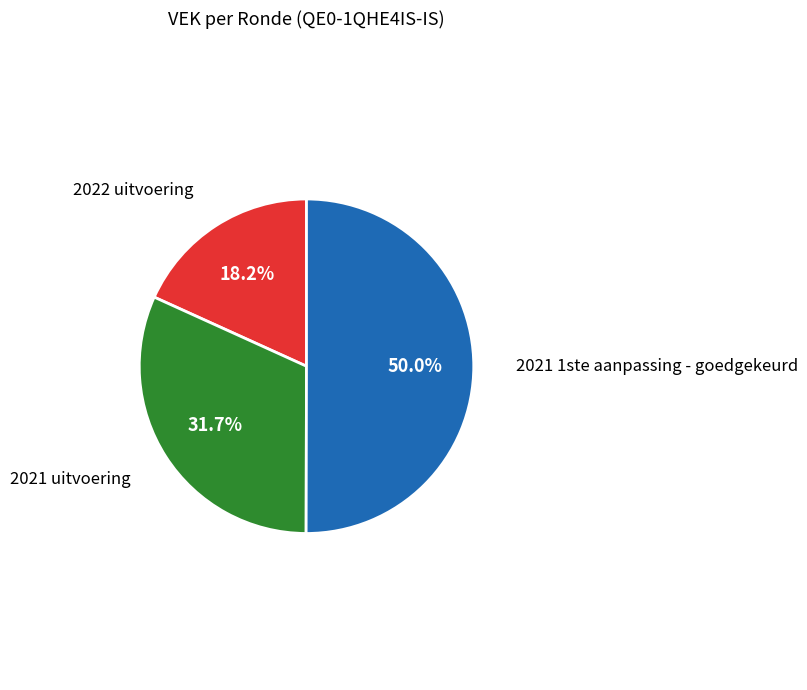

Which category accounts for the majority?

2021 1ste aanpassing - goedgekeurd